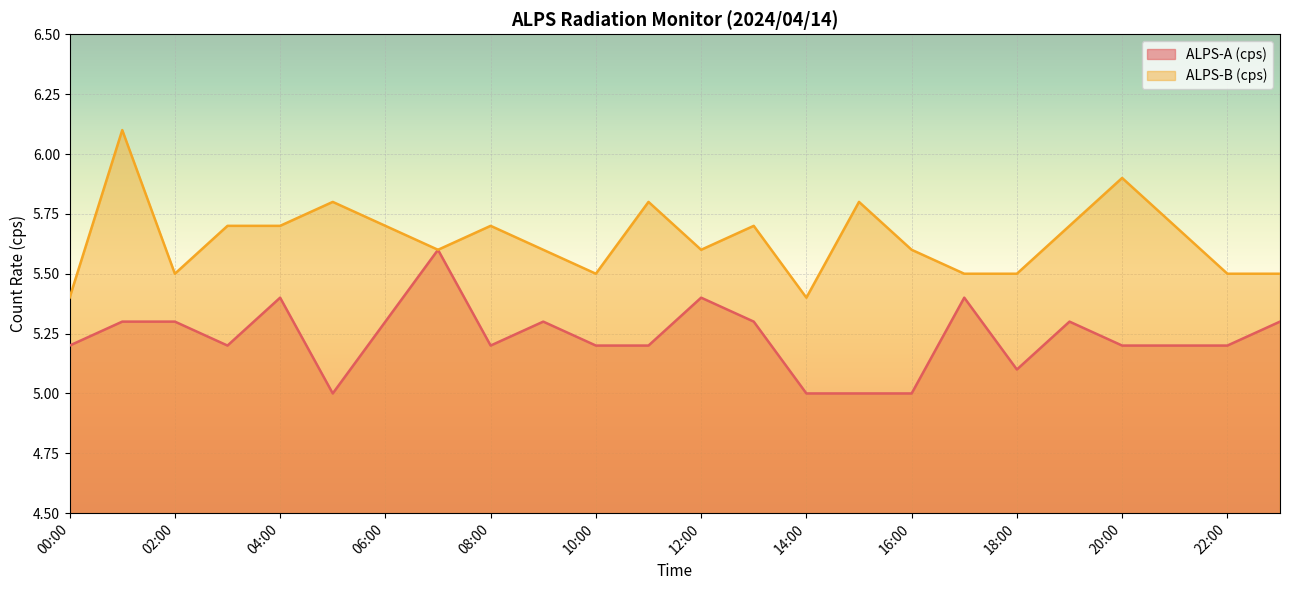

What position from the left is 01:00?

2